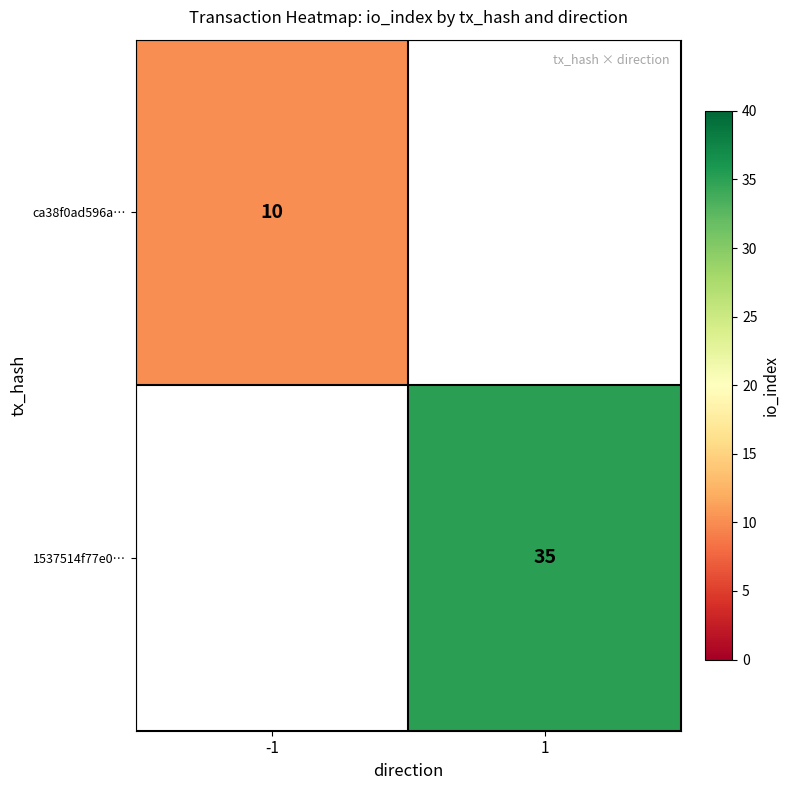

The value of 1537514f77e0… at 1 is 35. True or false?

True